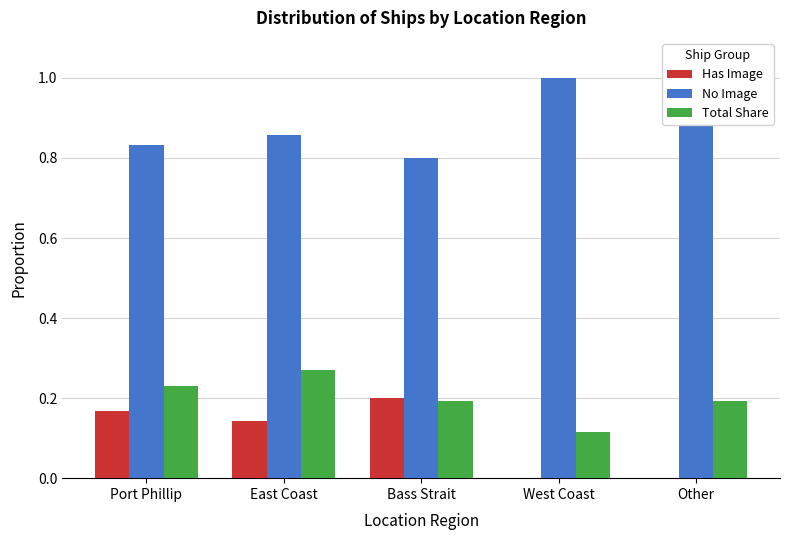

What position from the right is Port Phillip?

5